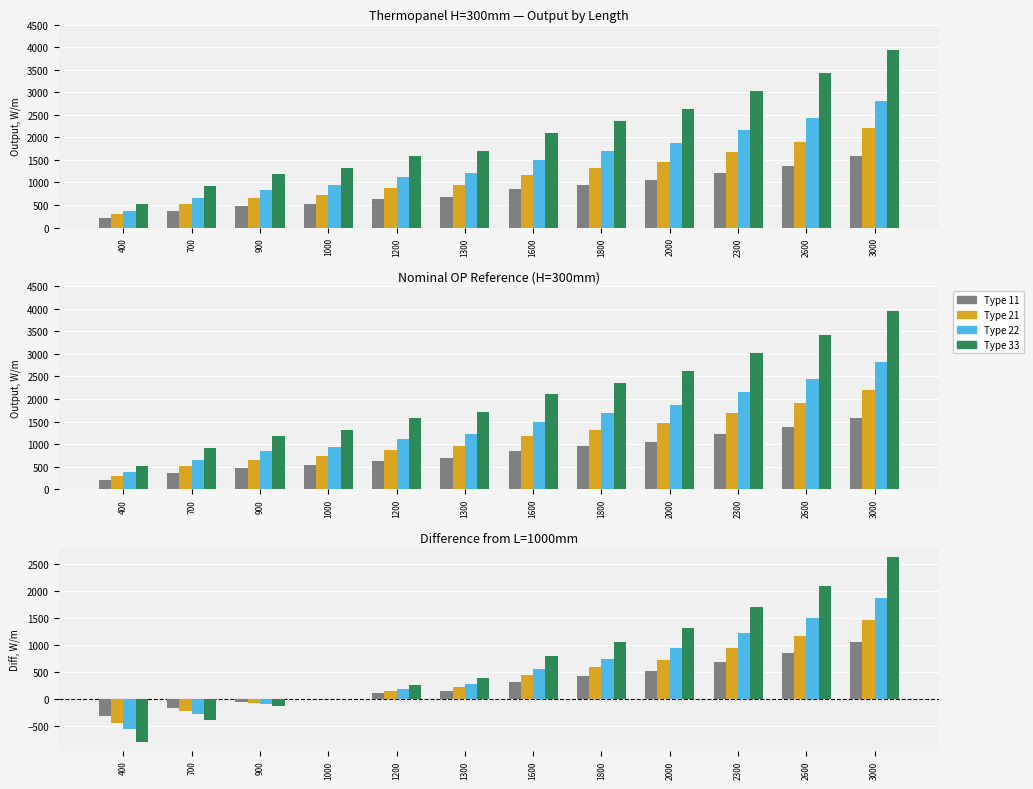

List the labels in order of Type 22 value, largest first.

3000, 2600, 2300, 2000, 1800, 1600, 1300, 1200, 1000, 900, 700, 400